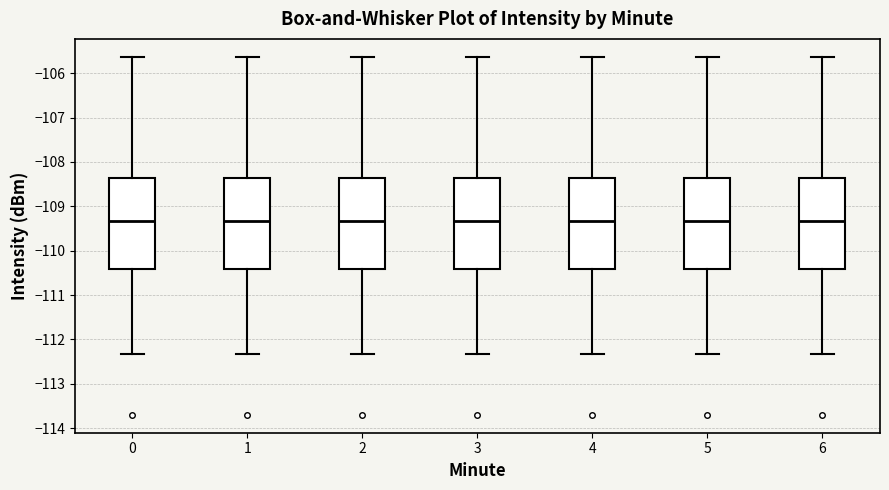

Where is the upper edge of the box at x = 3 on the y-axis? The values are not printed on the chart, so give them approximately, as read against the axis.

-108.4